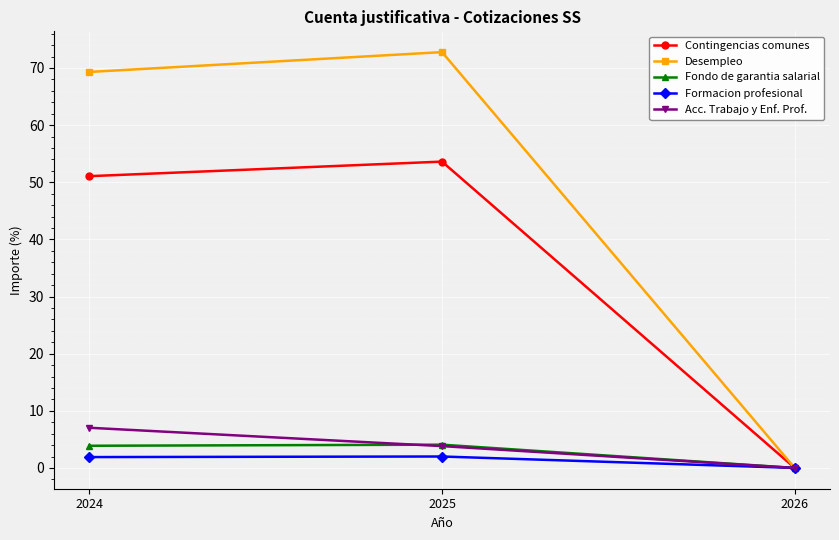

Which label corresponds to the largest value in the chart?

2025